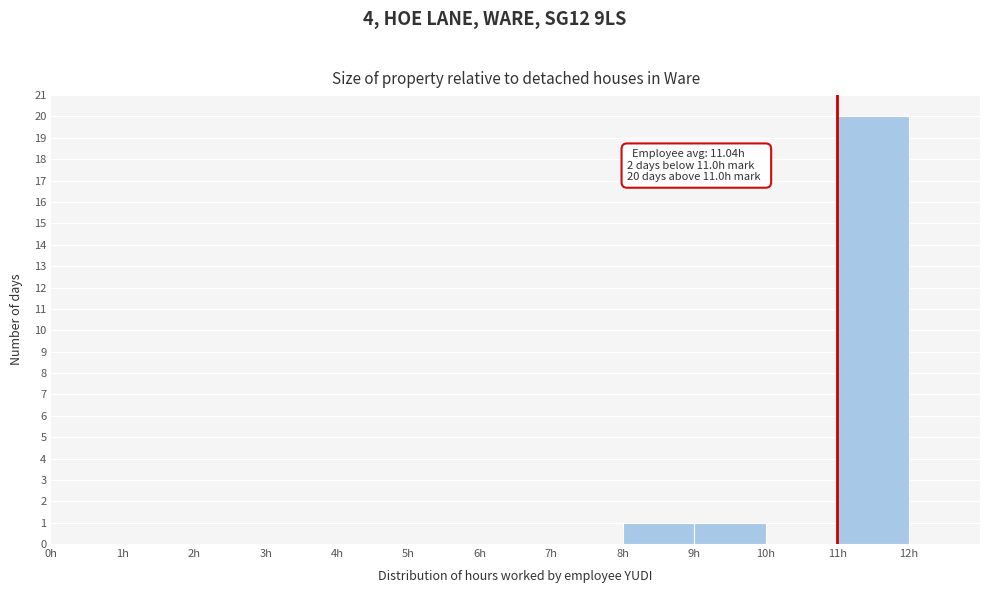

Over which range of the x-axis is the bar tallest?

11 to 12